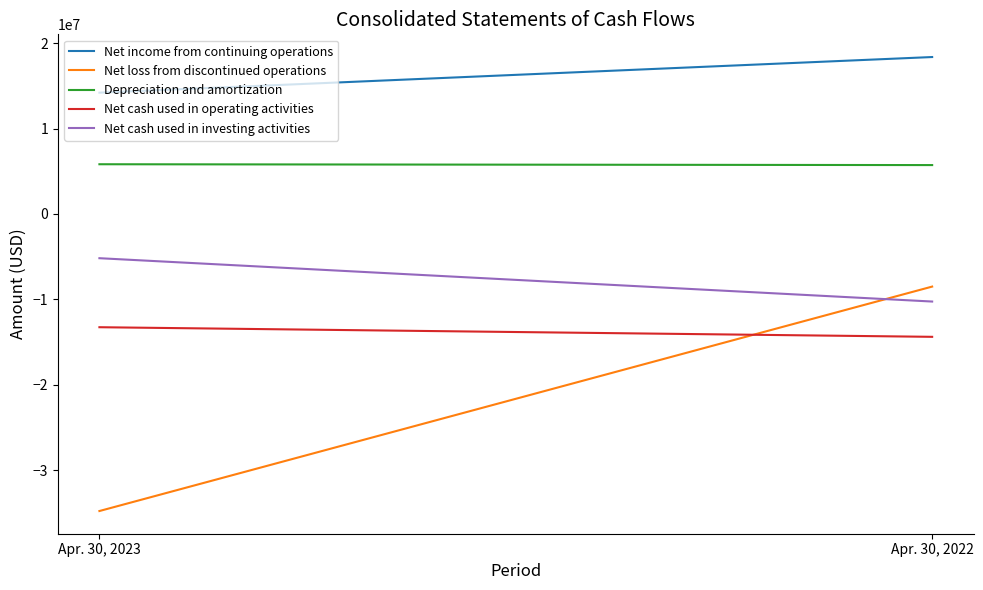

Count the Depreciation and amortization values in the range 5720157 to 5817659.

2